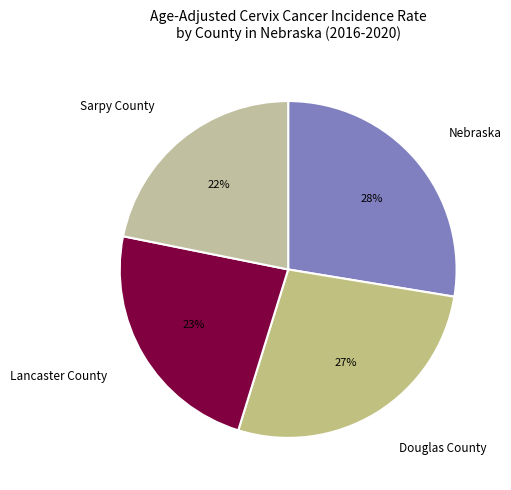

True or false: Lancaster County accounts for 30% of the total.

False